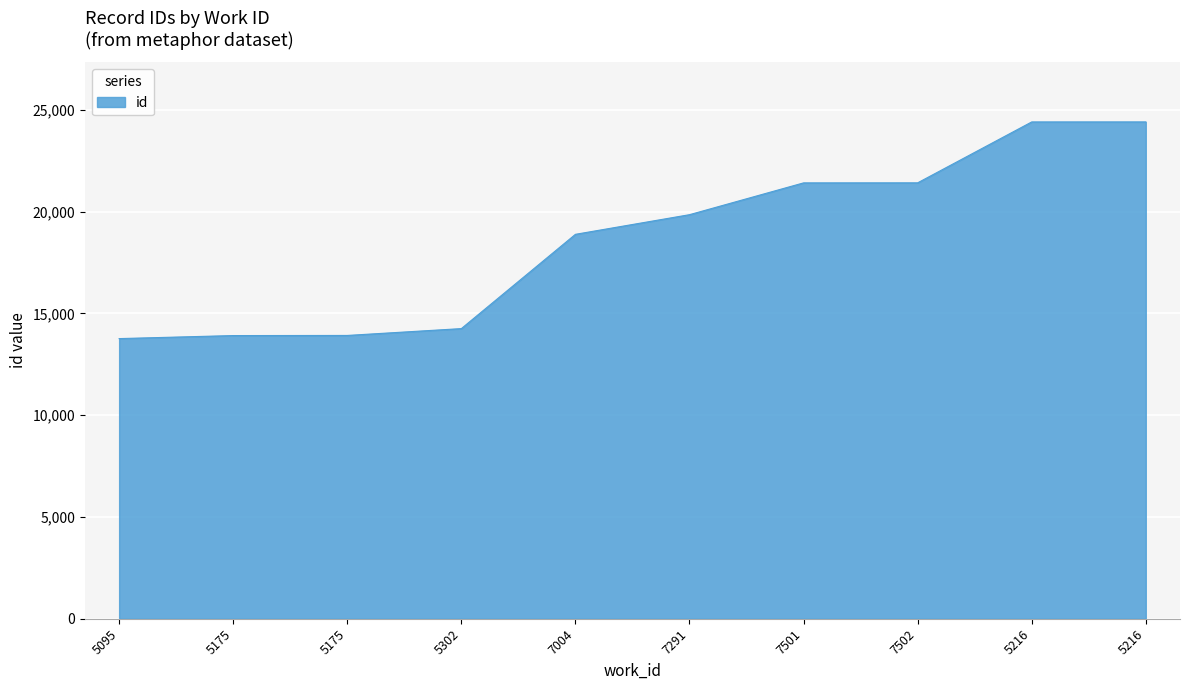

How many lines are shown in the chart?

1